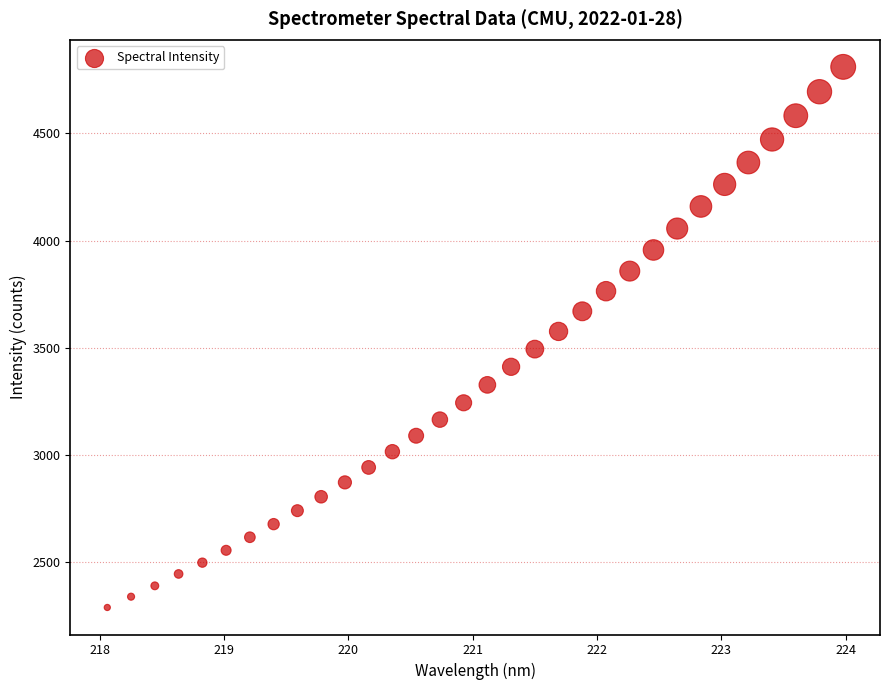

What is the range of Y values (max minus min)?

2524.0